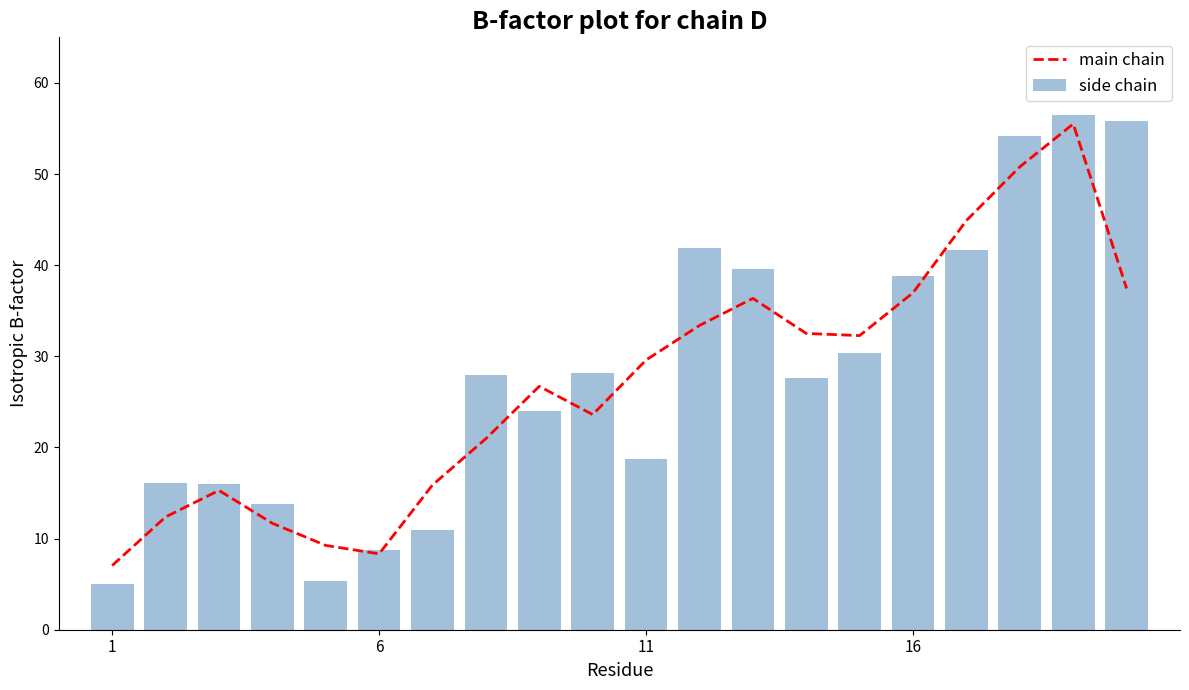

Rank the series by their maximum value, from lowest to highest.

main chain, side chain